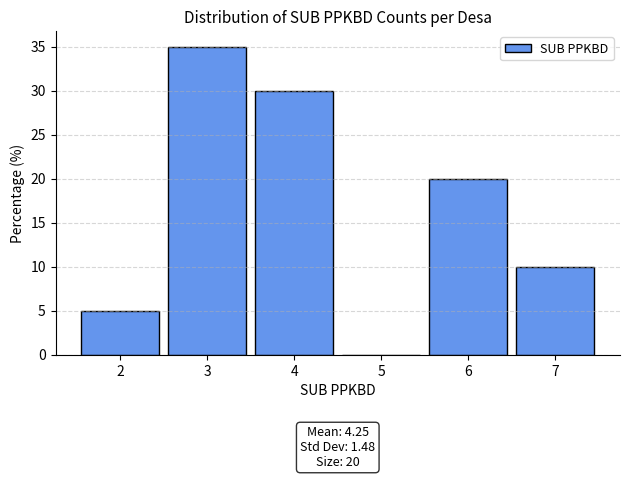

Which range on the x-axis has the tallest bar?

2.5 to 3.5